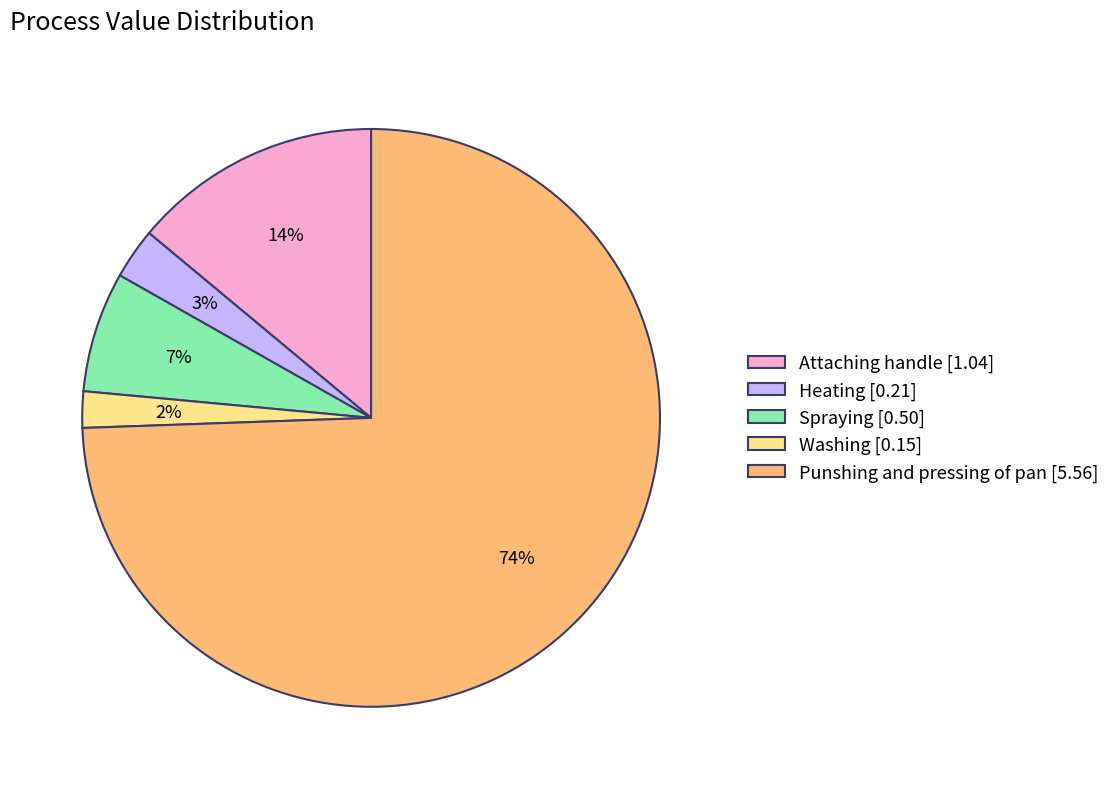

To the nearest percent, what percentage of the pie is Attaching handle?

14%